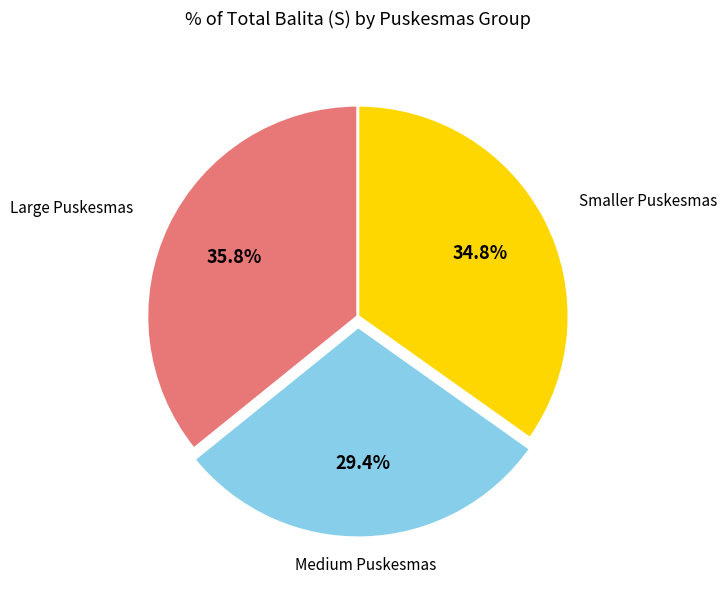

Is there a majority slice in this chart?

No